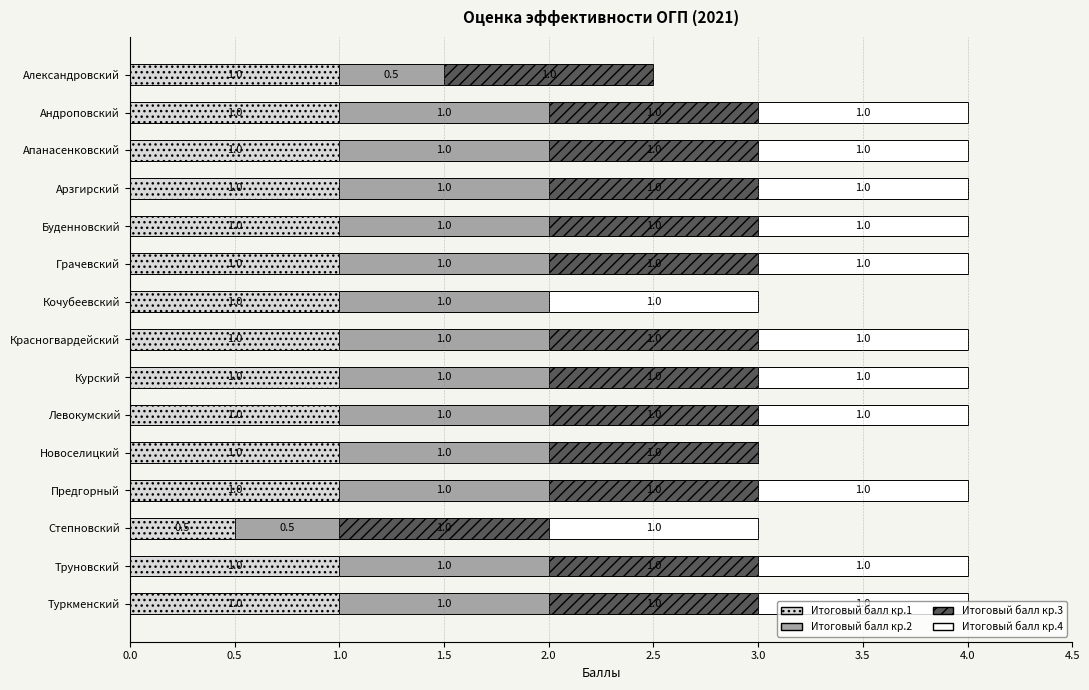

What is the sum of the Итоговый балл кр.1 values at Степновский and Апанасенковский?

1.5